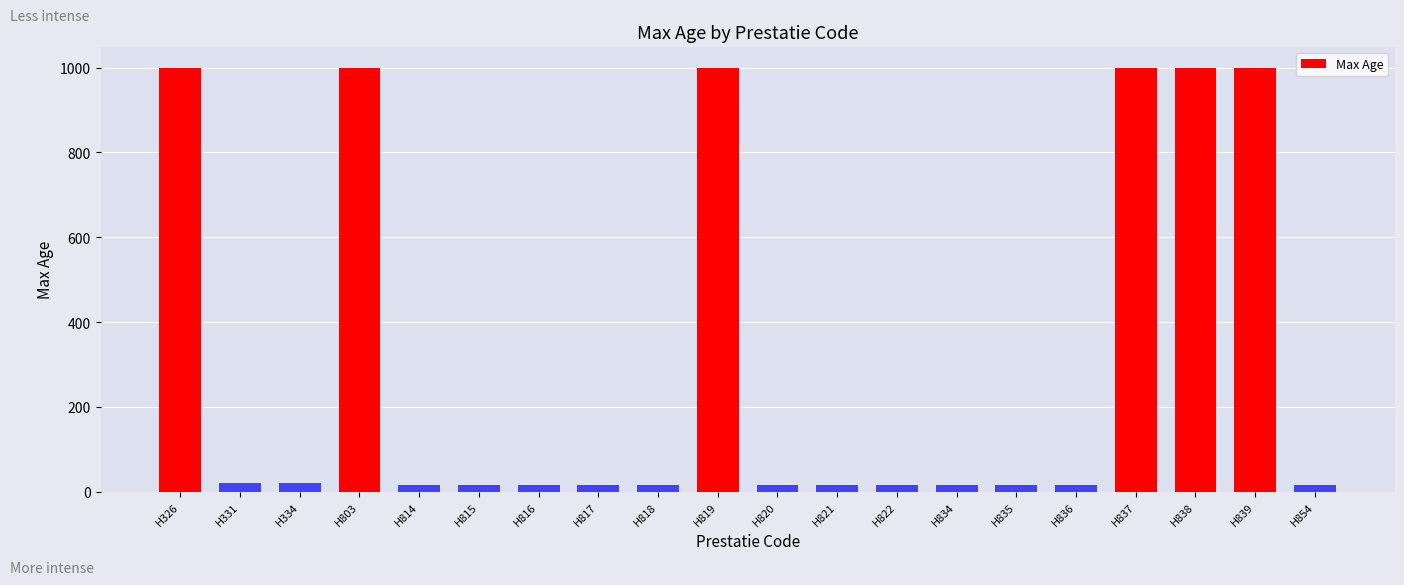

Is it true that the value at H334 is 22?

True